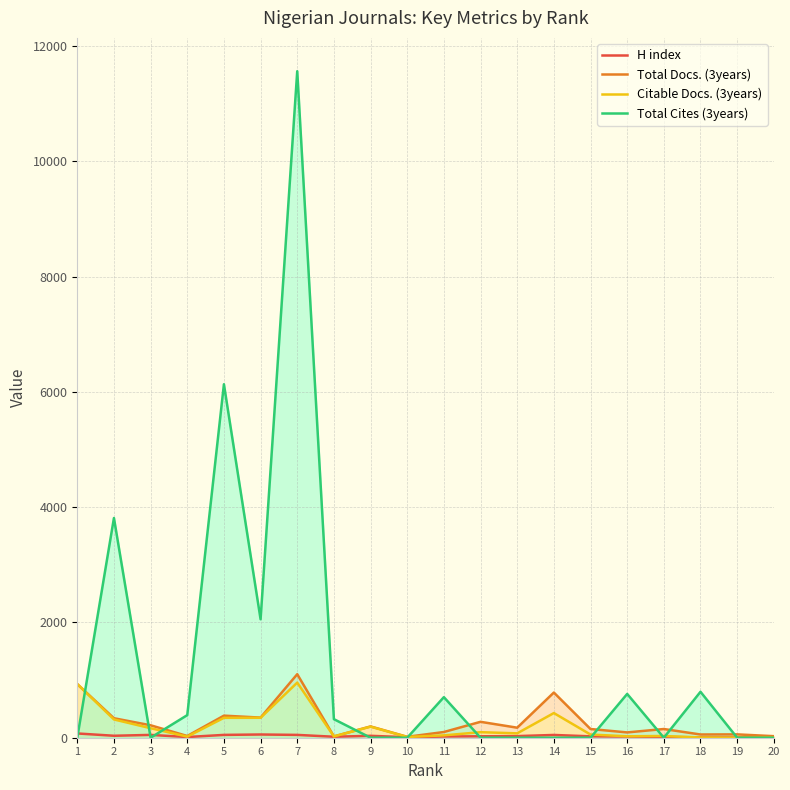

At 8, list the series in order from largest to smallest.

Total Cites (3years), Total Docs. (3years), Citable Docs. (3years), H index